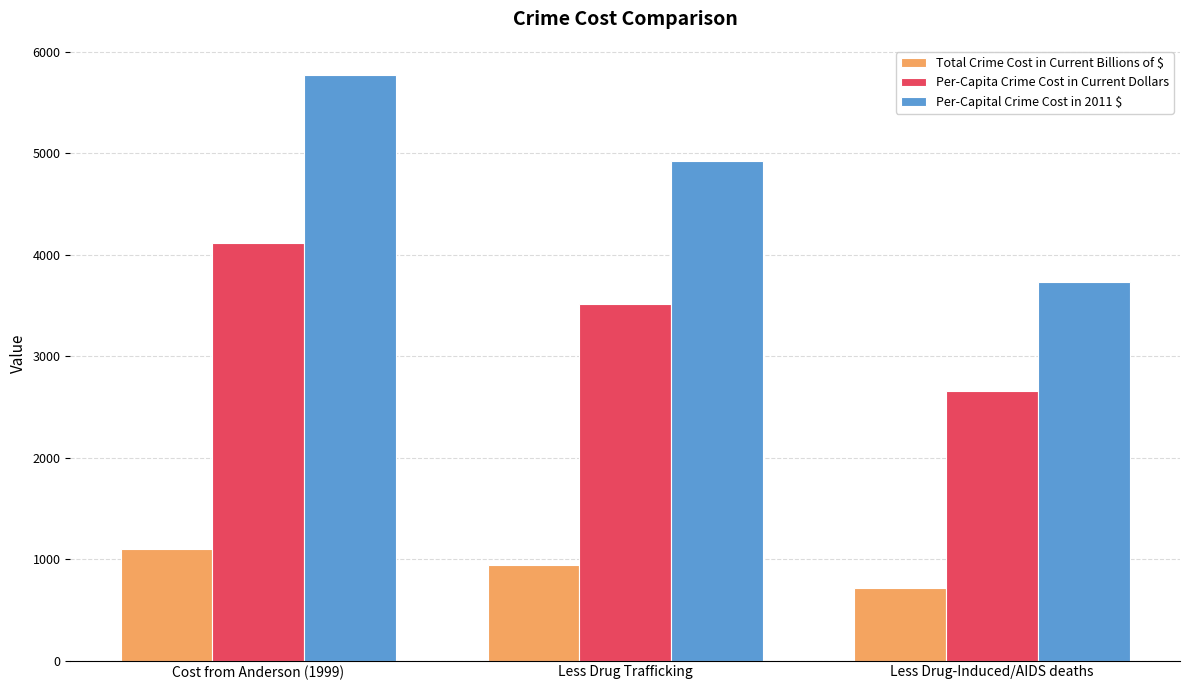

What is the approximate value of Per-Capita Crime Cost in Current Dollars at Less Drug Trafficking?

3516.4